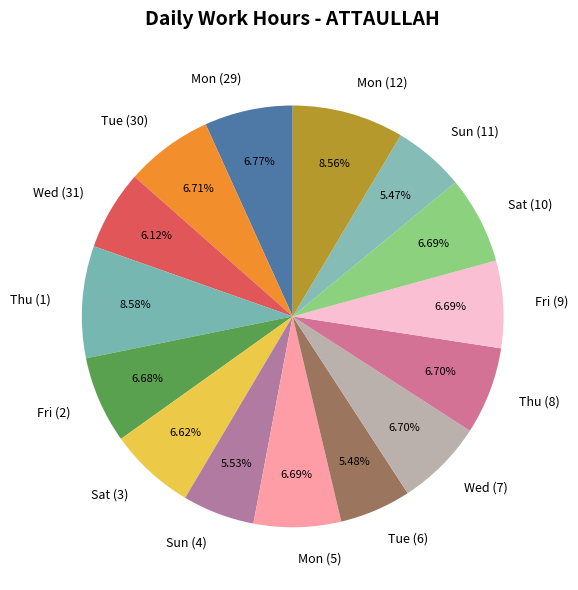

Do Tue (30) and Wed (7) together represent more than half of the pie?

No